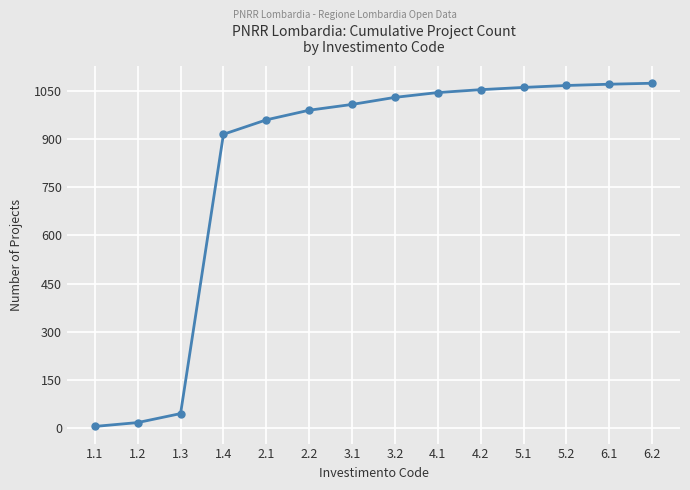

Is it true that the value at 1.4 is 225?

False